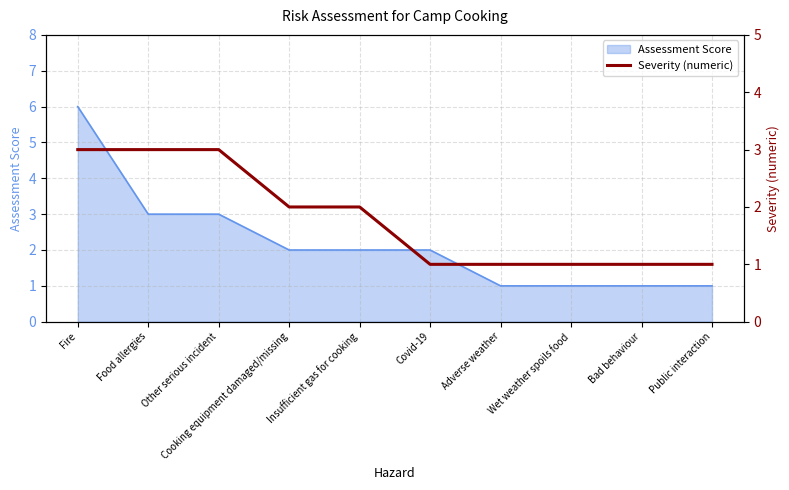

Is it true that Assessment Score equals 2 at Covid-19?

True